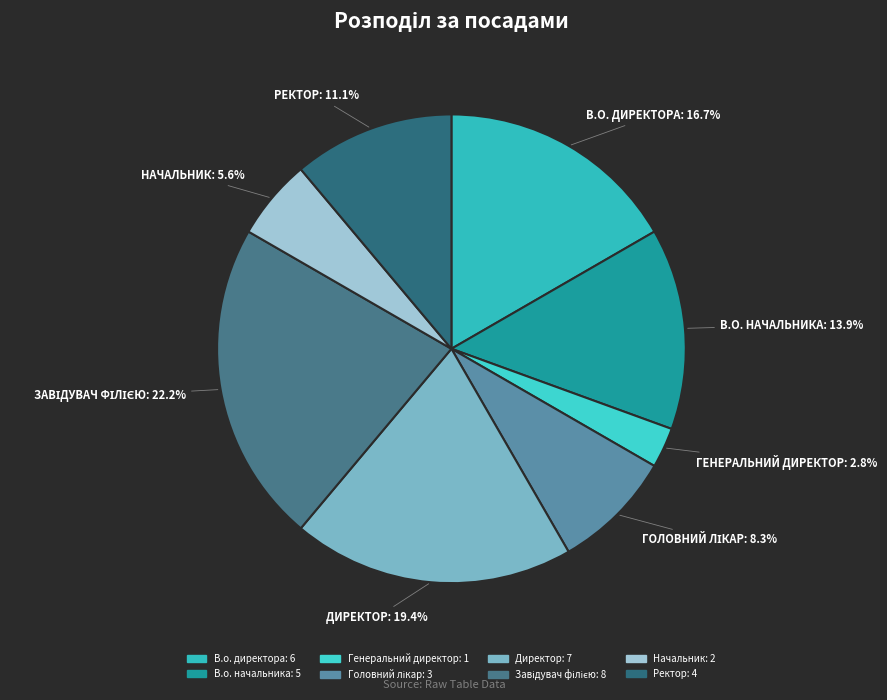

Is В.о. начальника the majority of the pie?

No